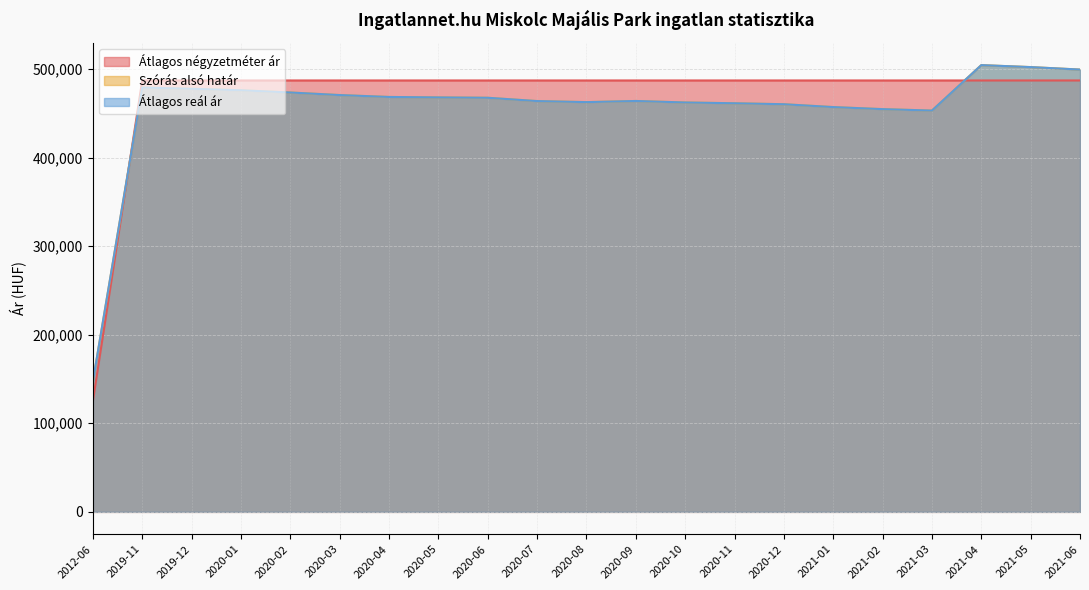

True or false: Átlagos reál ár has more than 0 points higher than both neighbors.

True